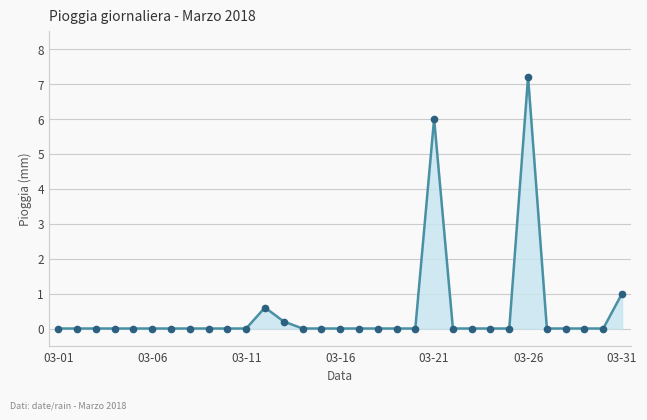

True or false: there are more than 1 points higher than both neighbors.

True